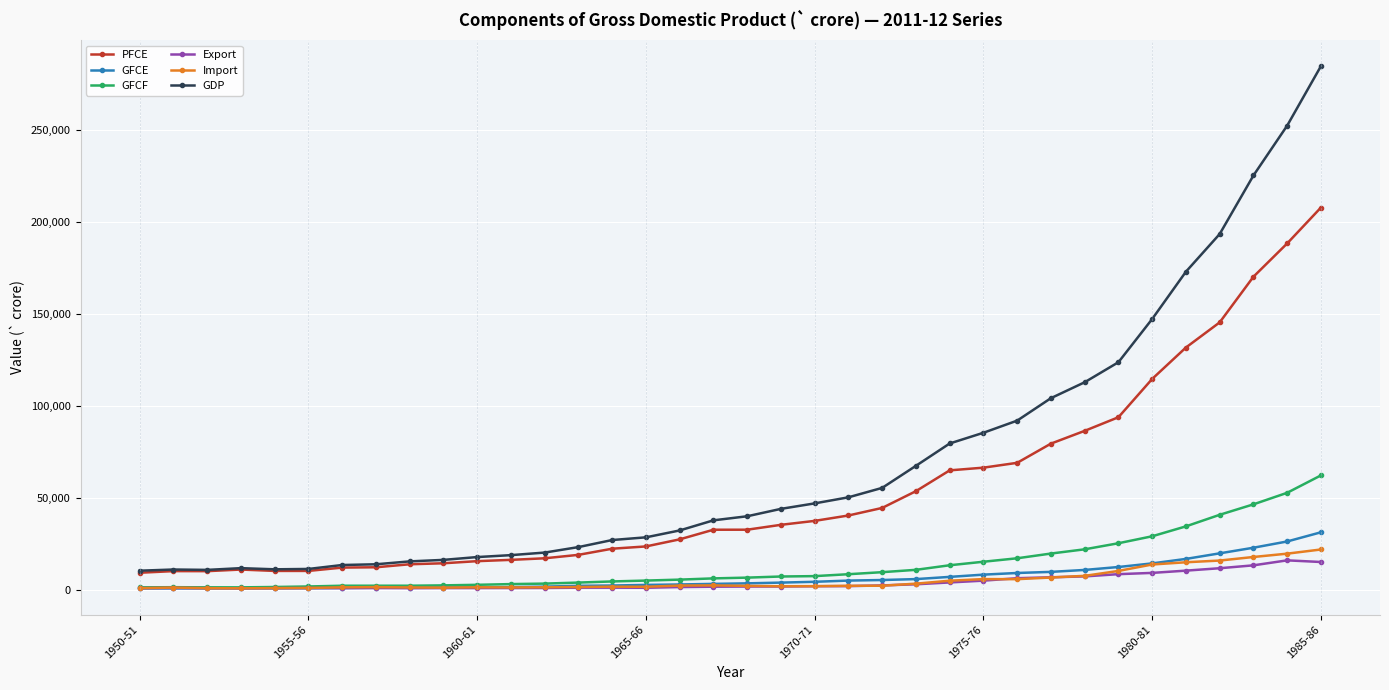

True or false: Import has more than 1 points higher than both neighbors.

True